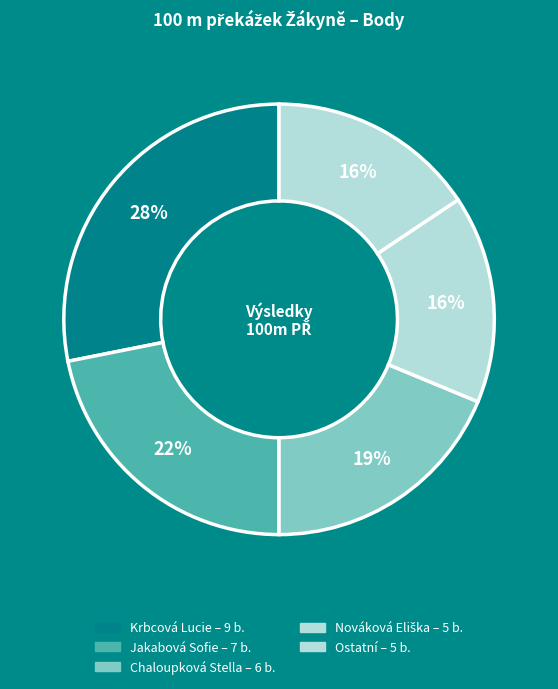

Count the number of slices in the pie.

5